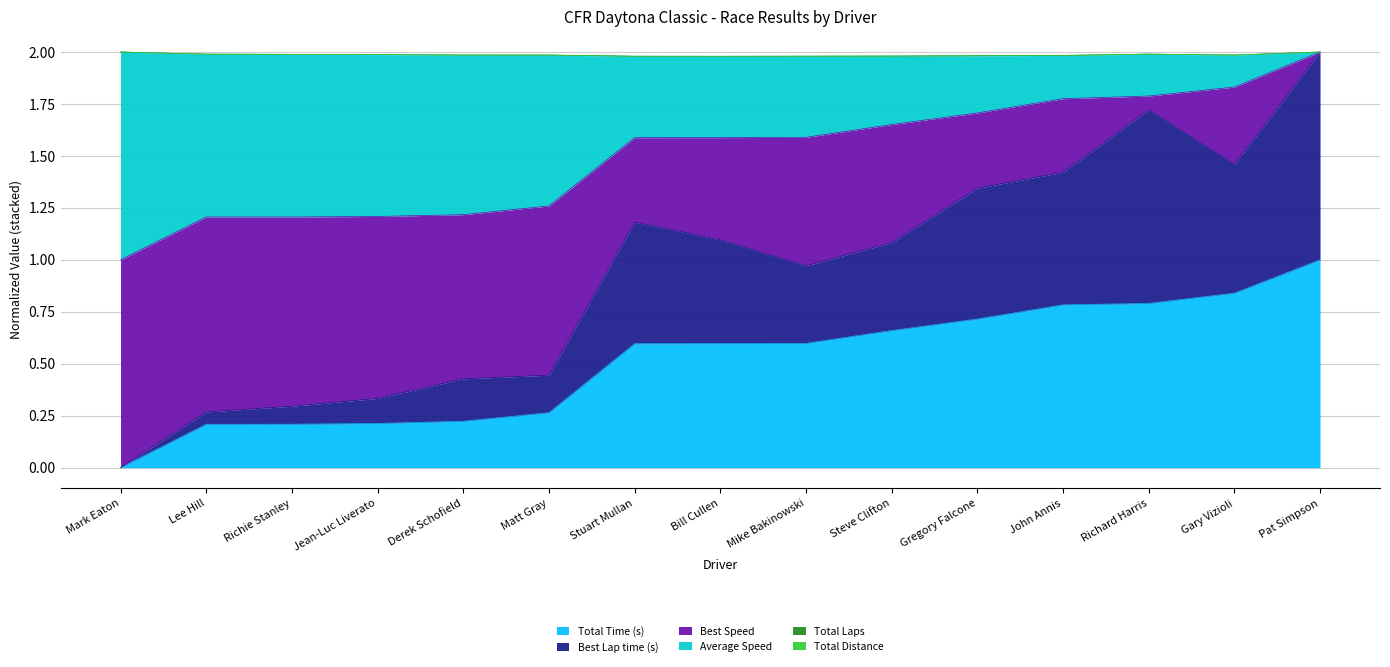

Does the chart have visible grid lines?

Yes